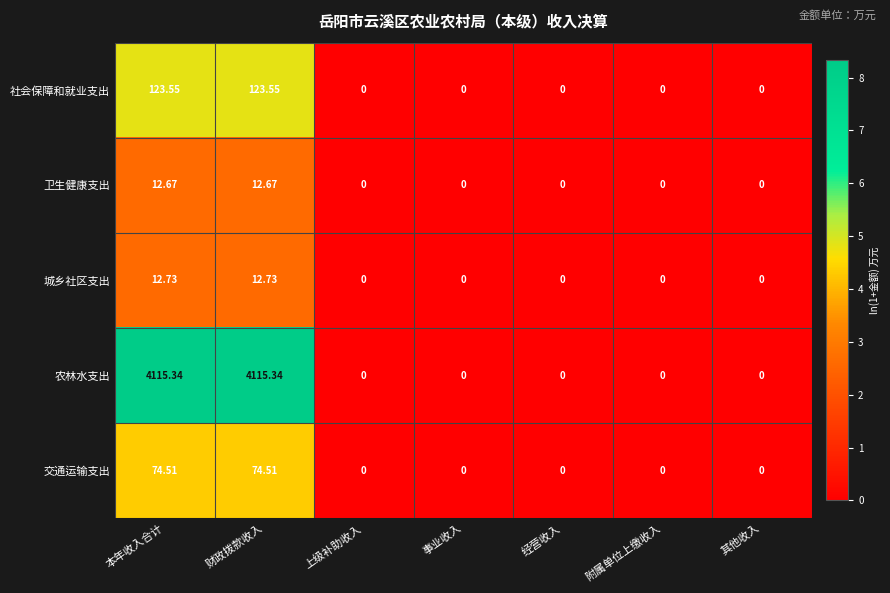

Rank the series by their maximum value, from highest to lowest.

农林水支出, 社会保障和就业支出, 交通运输支出, 城乡社区支出, 卫生健康支出